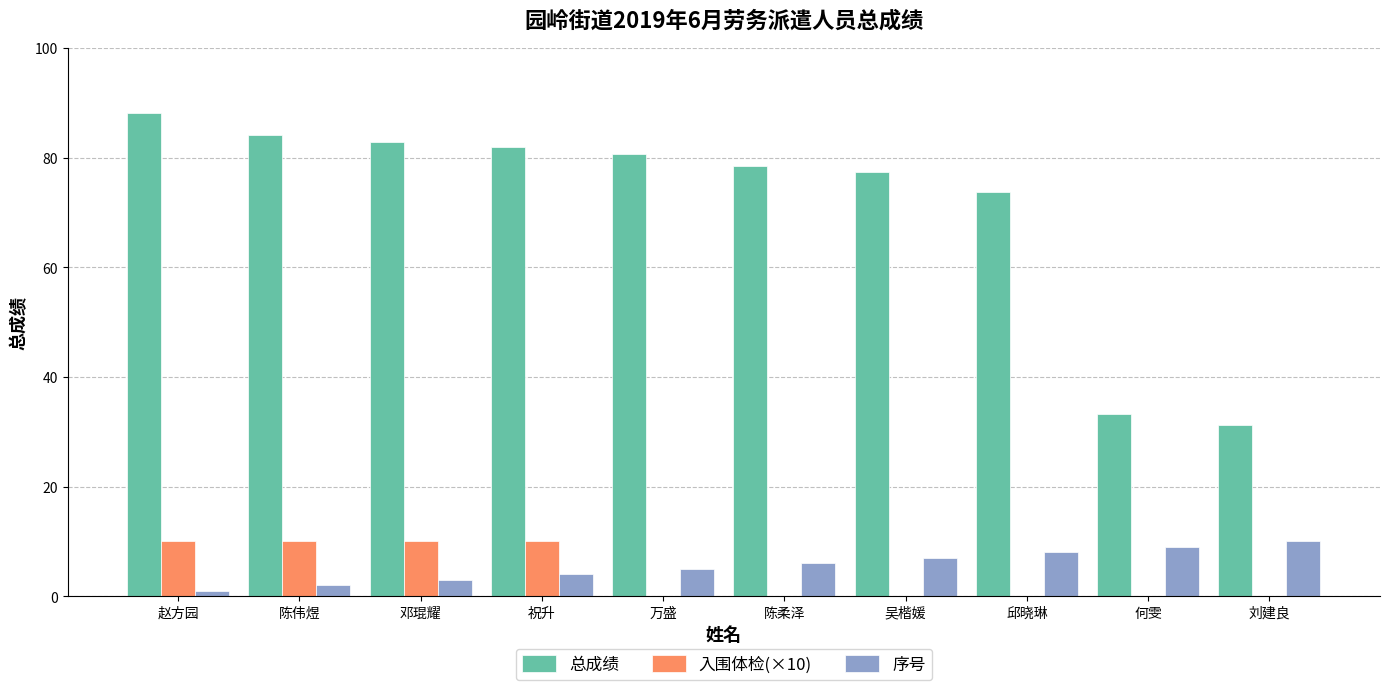

What are all the series names shown in the legend?

总成绩, 入围体检(×10), 序号